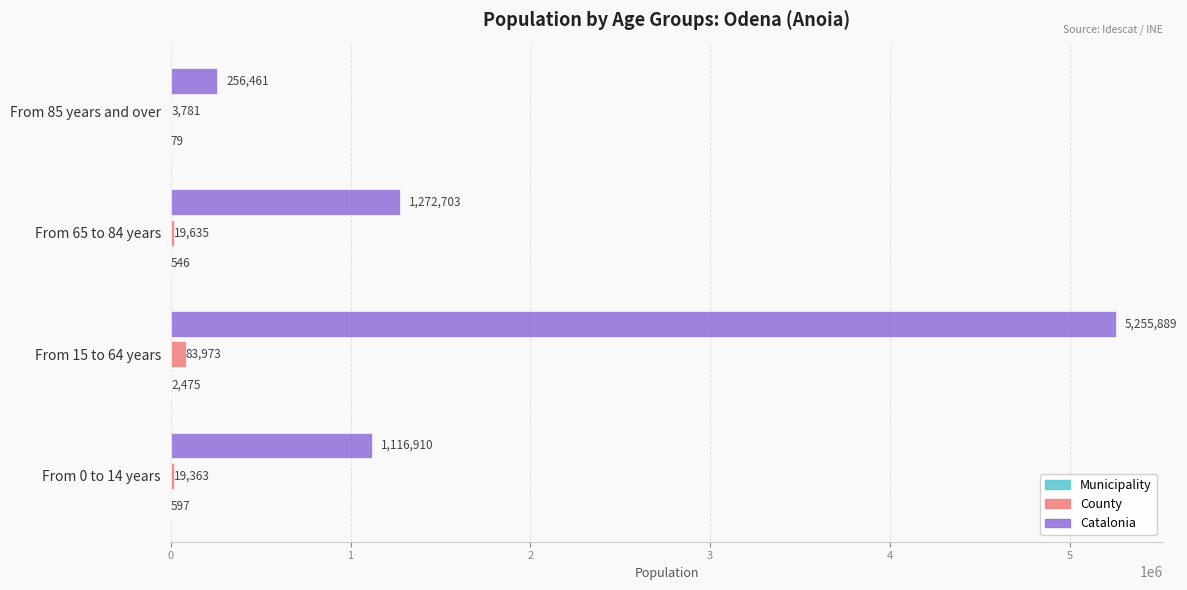

At which category is the sum across all series the highest?

From 15 to 64 years